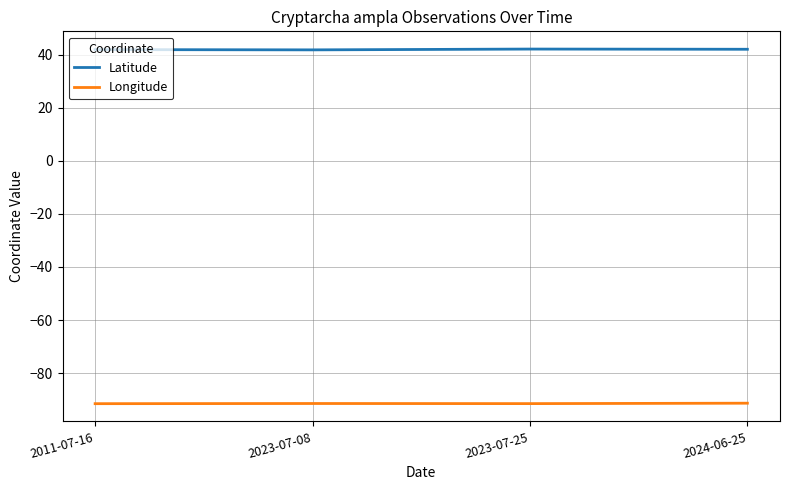

Rank the series by their maximum value, from lowest to highest.

Longitude, Latitude